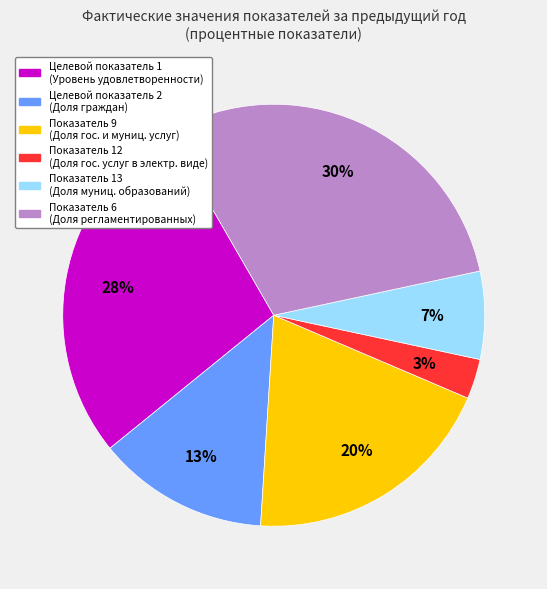

Is there any slice that represents more than half of the pie?

No